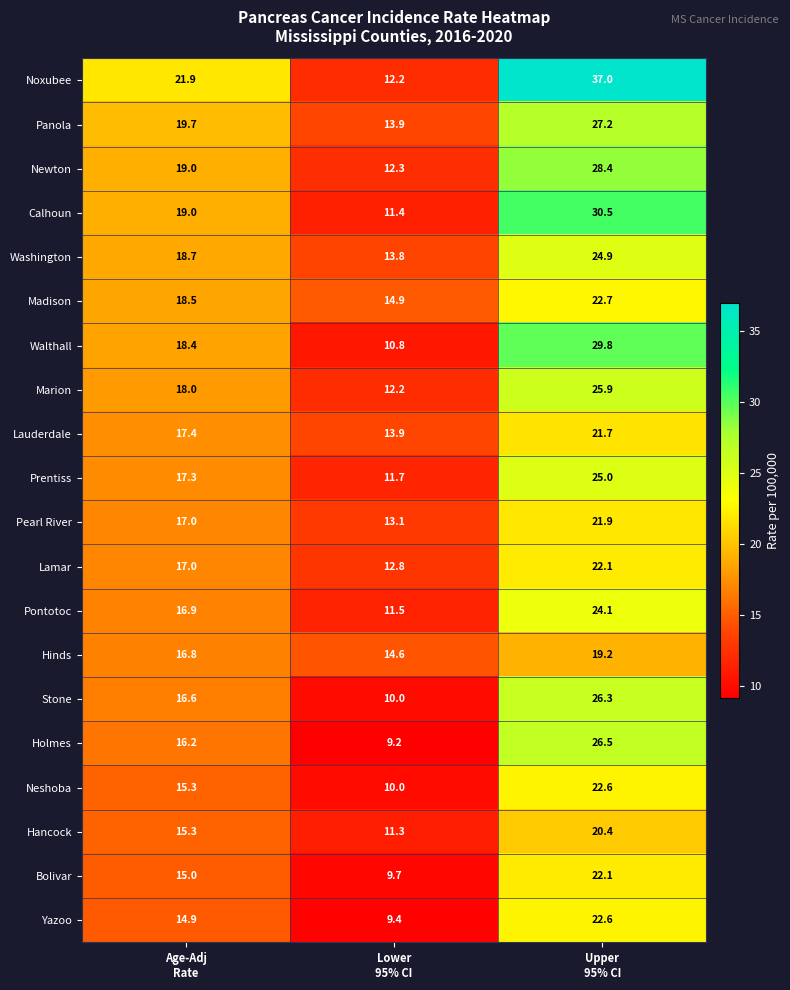

What is the minimum value for Yazoo?

9.4